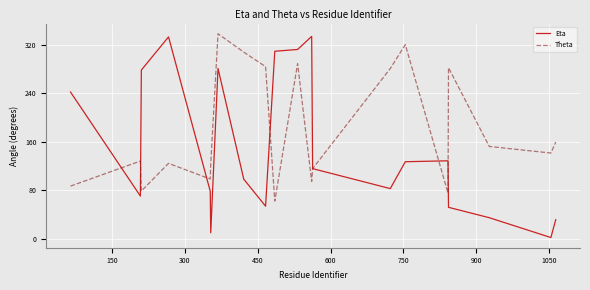

Which series has the widest spread of values?

Eta